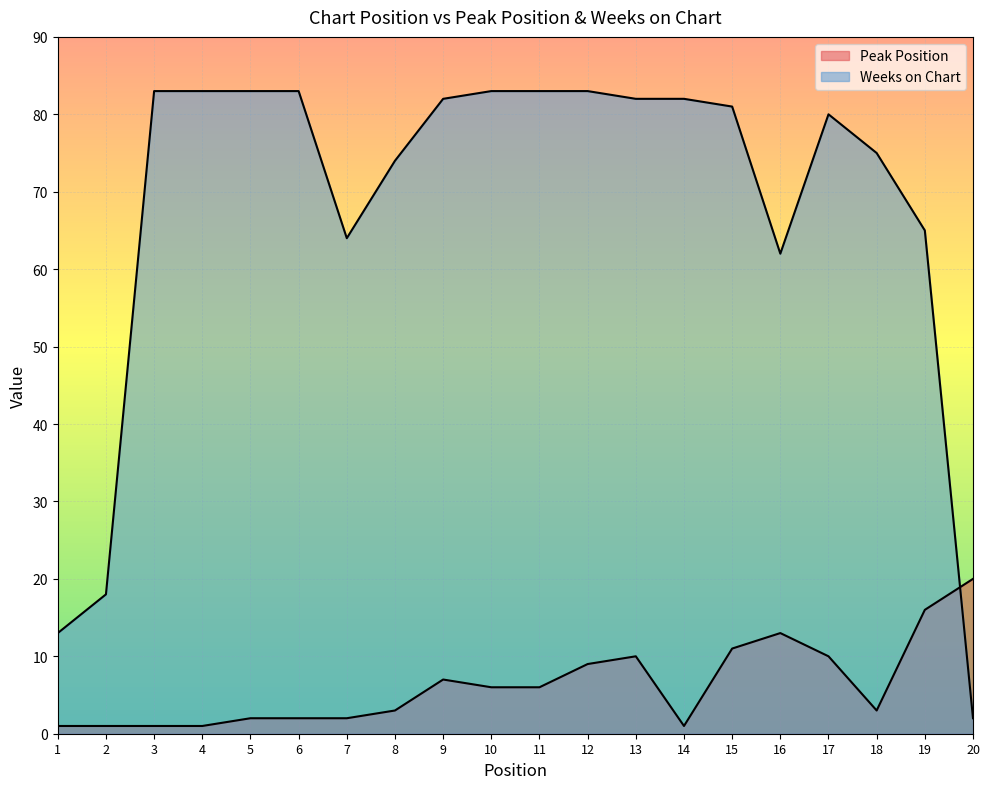

Rank the series at 3 from lowest to highest value.

Peak Position, Weeks on Chart